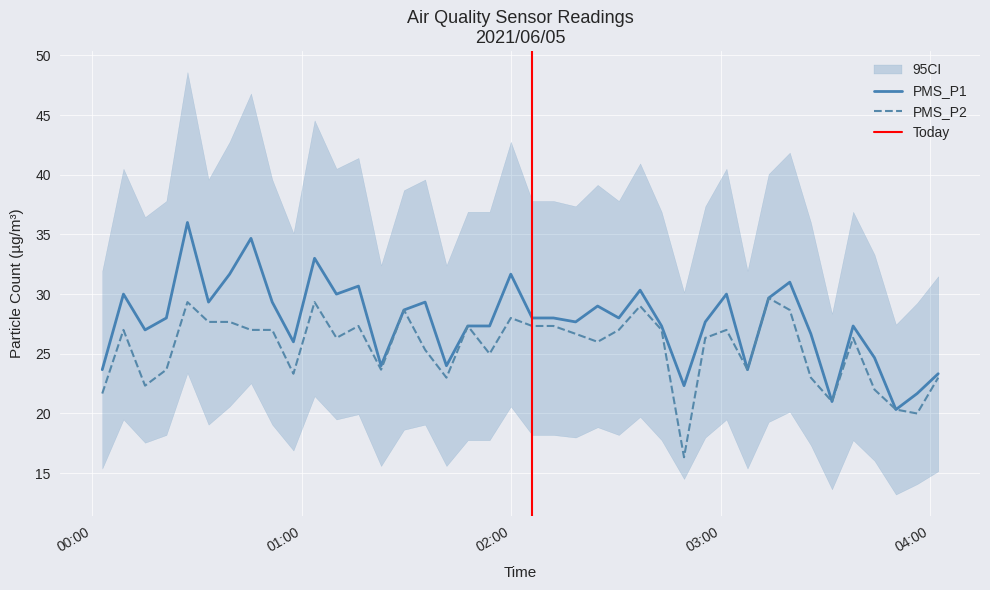

True or false: PMS_P1 and PMS_P2 cross at least once.

False